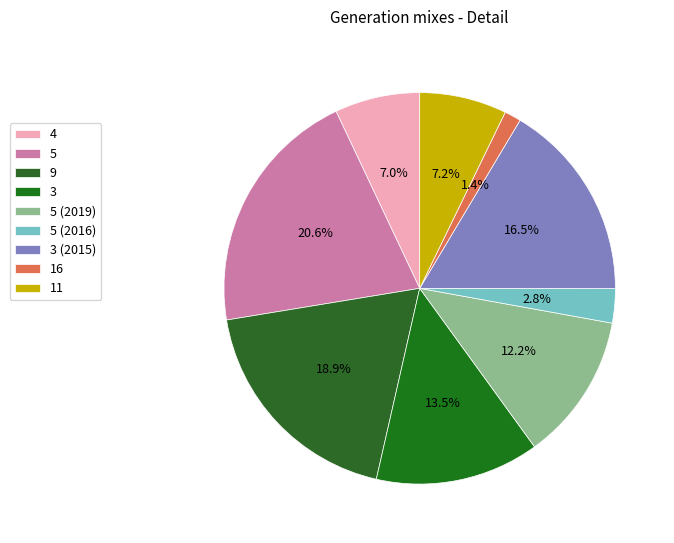

How many segments does this pie chart have?

9